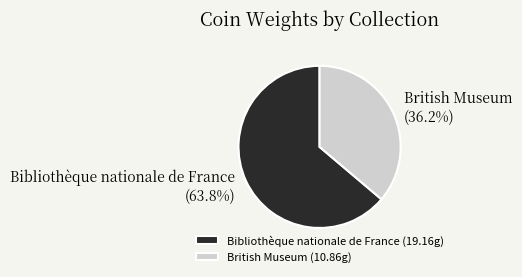

How many segments does this pie chart have?

2